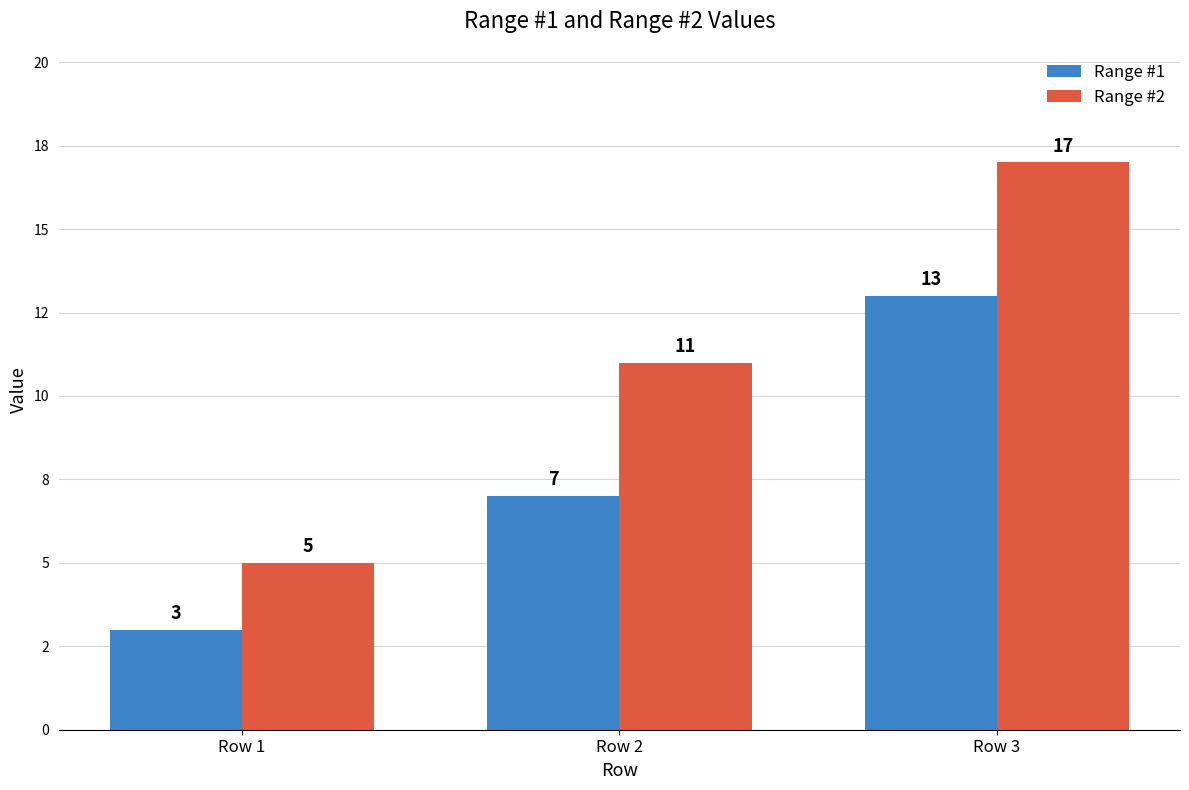

Which series changed the most between Row 1 and Row 3?

Range #2